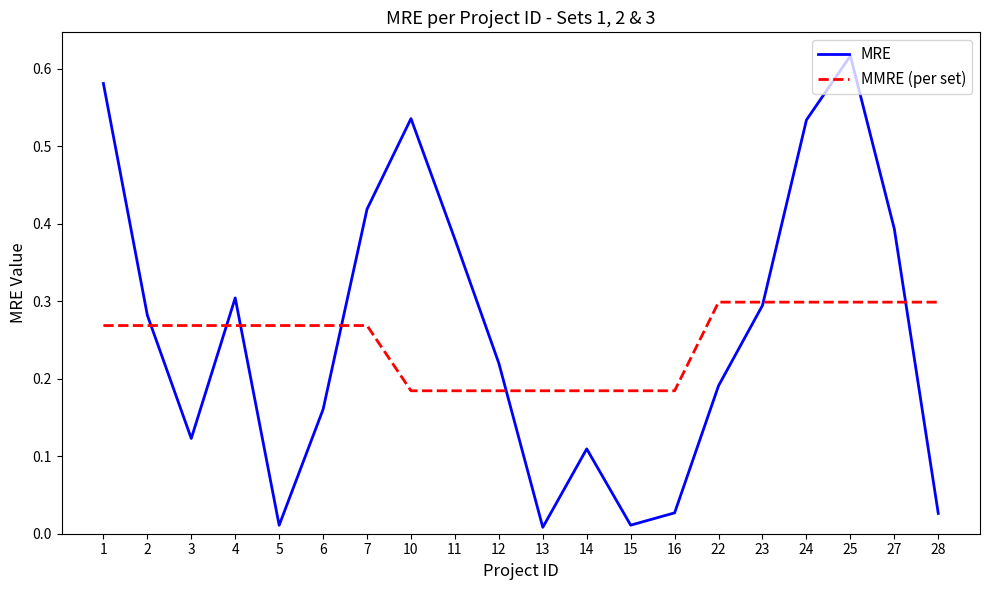

True or false: MRE has more than 0 interior local peaks.

True